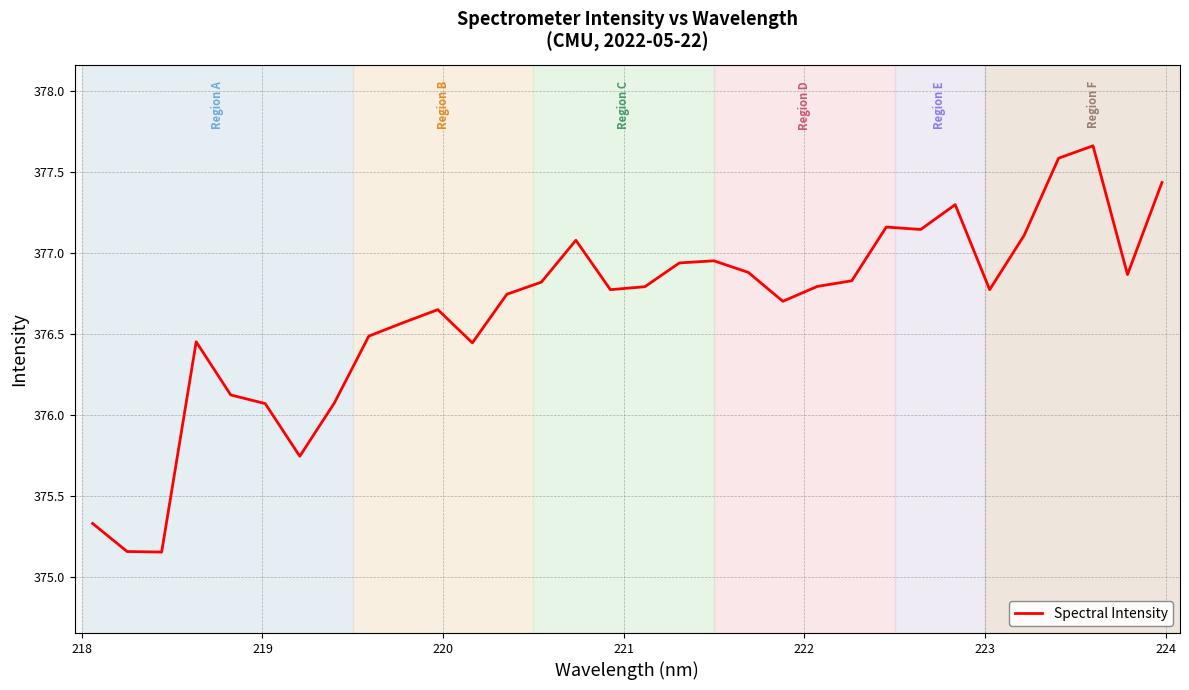

What is the difference between the maximum and minimum values?

2.5